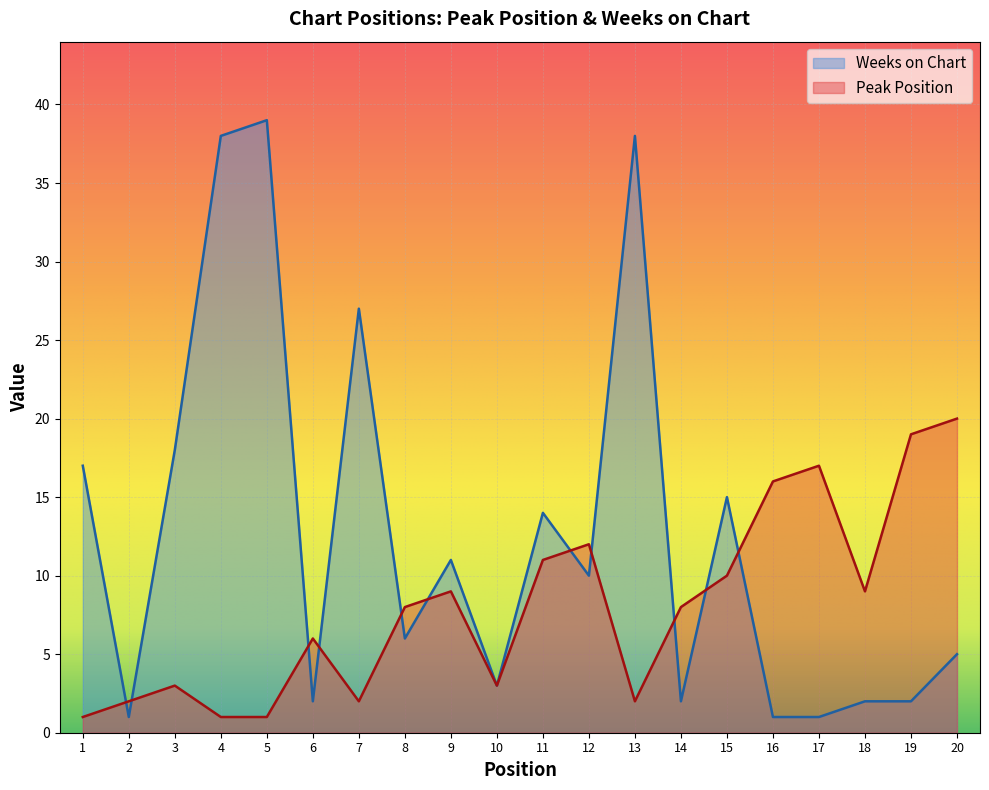

Between which two adjacent categories do Peak Position and Weeks on Chart first intersect?

1 and 2